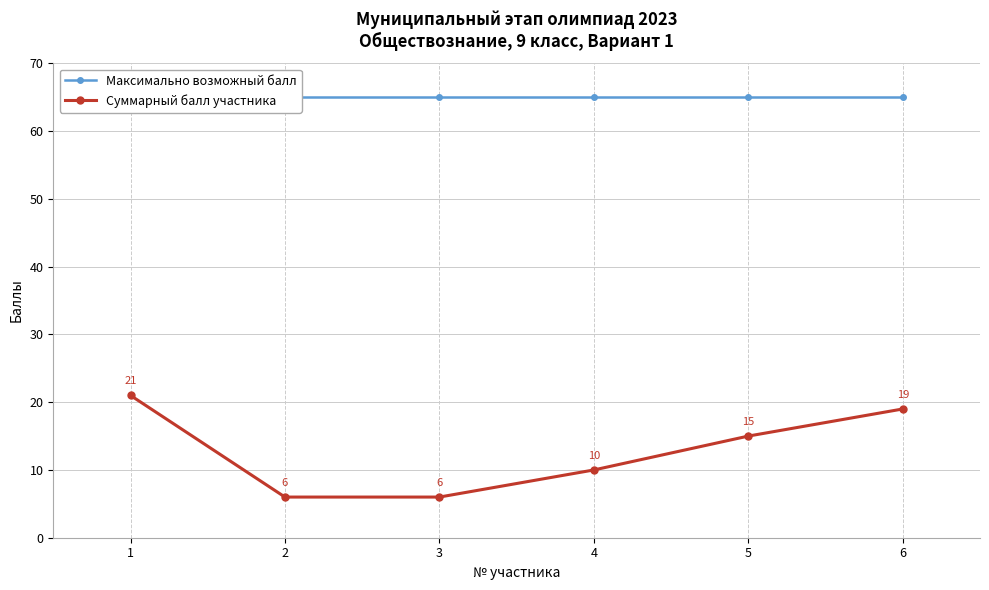

True or false: Суммарный балл участника and Максимально возможный балл intersect in this chart.

False